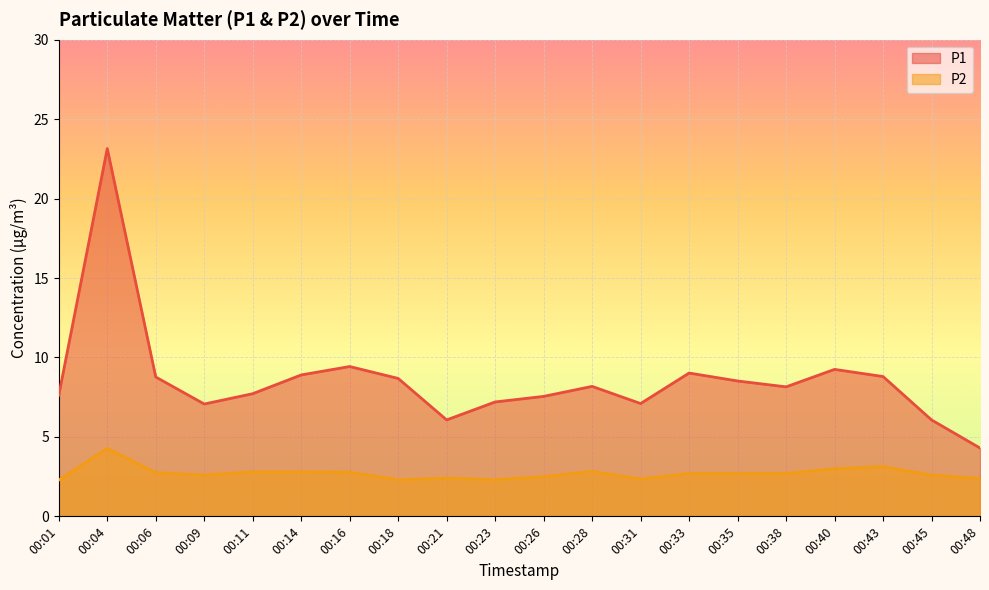

The P2 series shows 2.3 at 00:23. True or false?

True